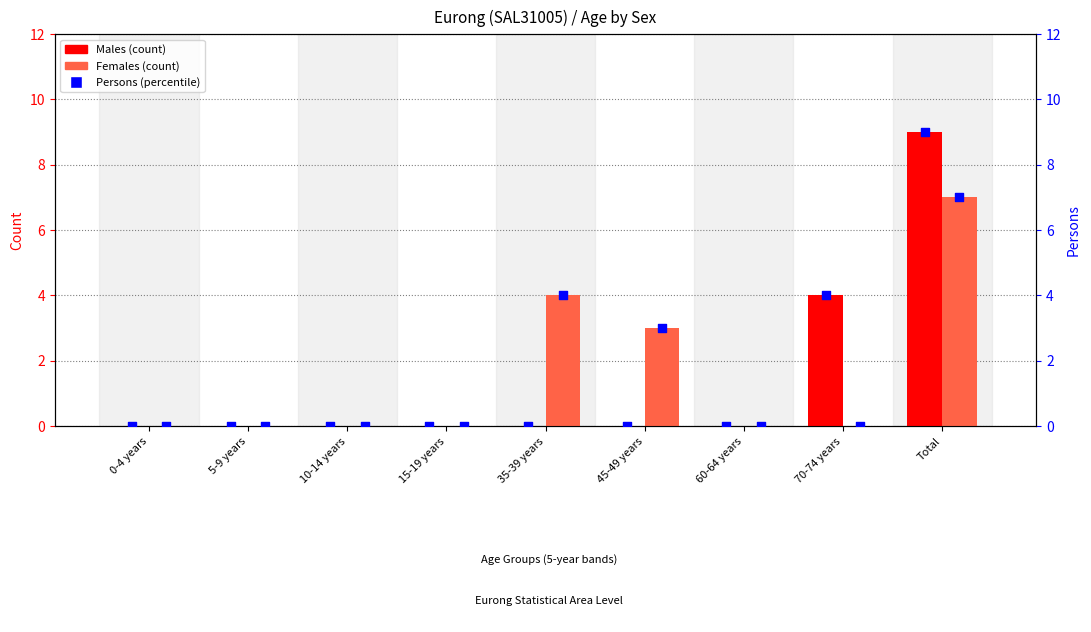

Which series contains the highest Y value?

Males